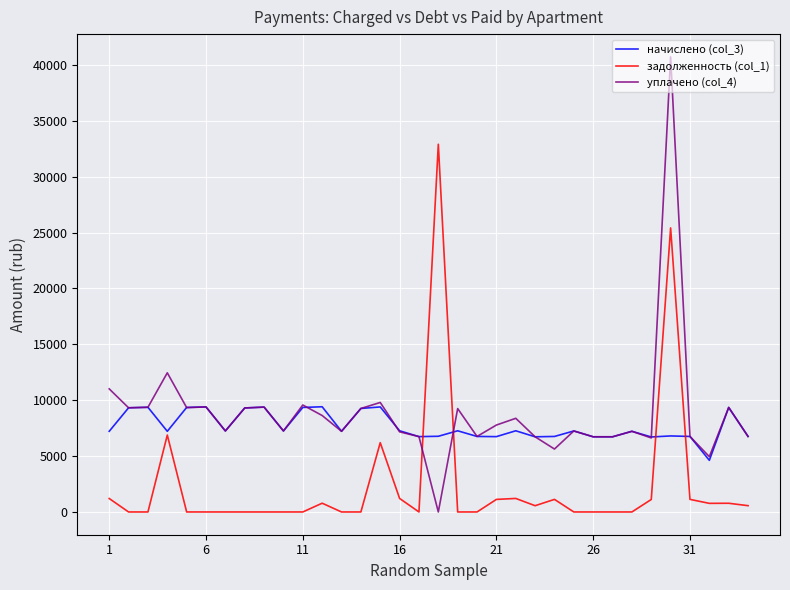

Which series has the widest spread of values?

уплачено (col_4)